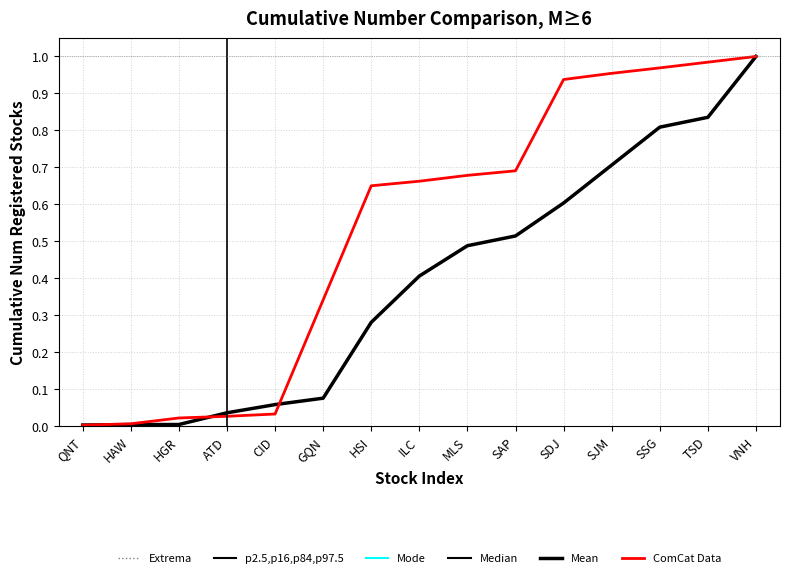

What position from the left is SJM?

12